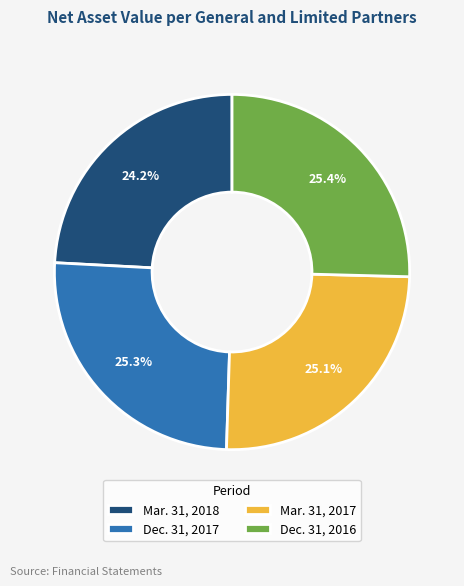

To the nearest percent, what percentage of the pie is Dec. 31, 2016?

25%